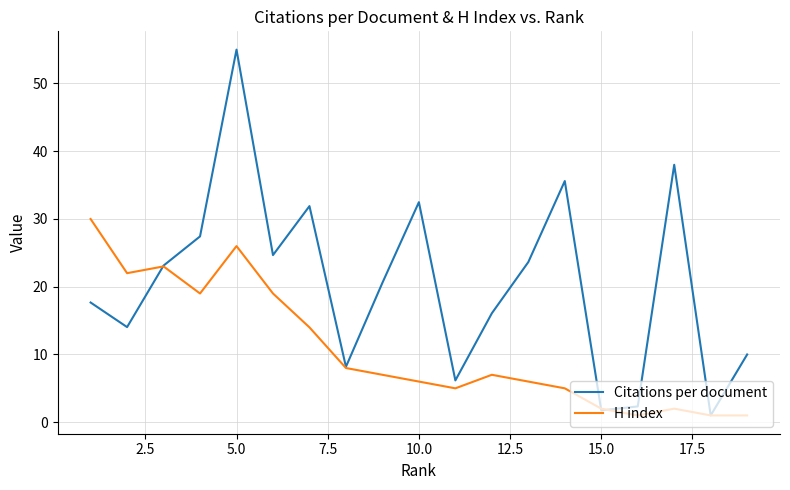

What is the difference between the maximum and minimum values in the H index series?

29.0